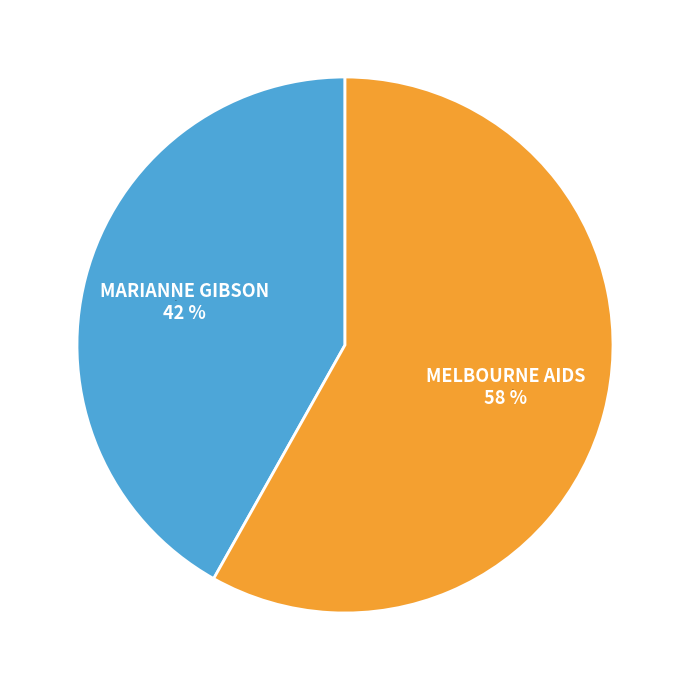

To the nearest percent, what is the difference between the largest and smallest slice percentages?

16%